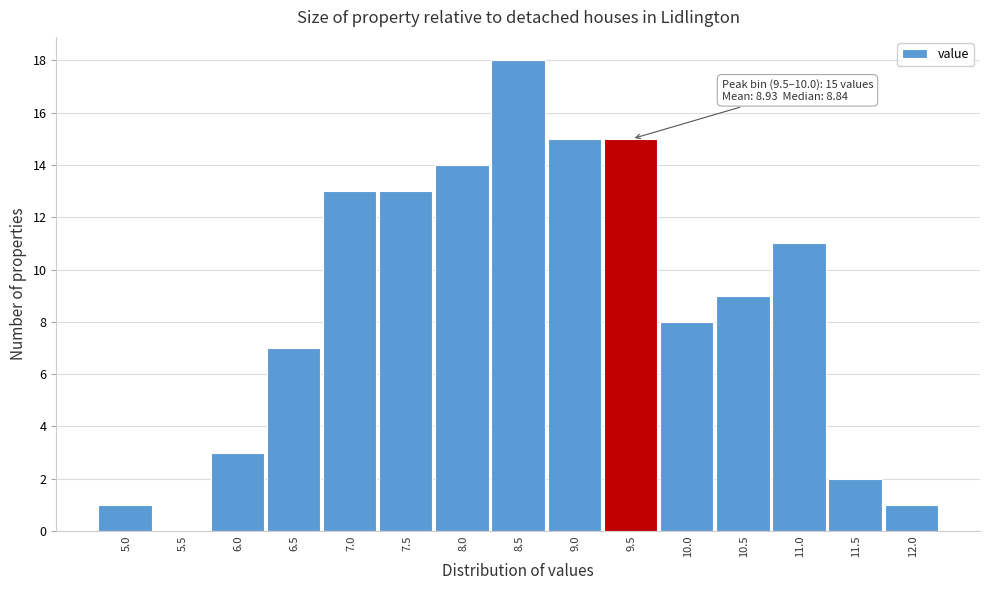

Reading left to right, transcribe all the data shown in this chart.

5.0=1	5.5=0	6.0=3	6.5=7	7.0=13	7.5=13	8.0=14	8.5=18	9.0=15	9.5=15	10.0=8	10.5=9	11.0=11	11.5=2	12.0=1